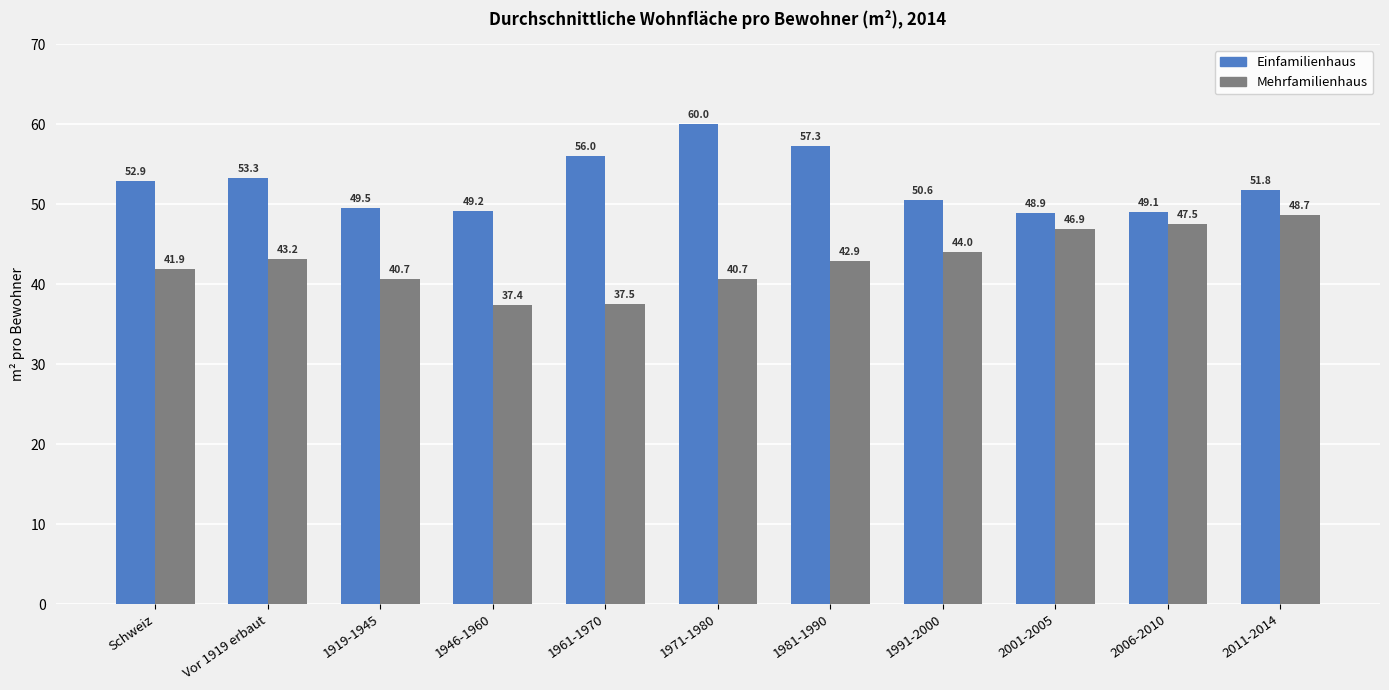

Reading left to right, transcribe all the data shown in this chart.

Einfamilienhaus: Schweiz=52.9	Vor 1919 erbaut=53.3	1919-1945=49.5	1946-1960=49.2	1961-1970=56.0	1971-1980=60.0	1981-1990=57.3	1991-2000=50.6	2001-2005=48.9	2006-2010=49.1	2011-2014=51.8
Mehrfamilienhaus: Schweiz=41.9	Vor 1919 erbaut=43.2	1919-1945=40.7	1946-1960=37.4	1961-1970=37.5	1971-1980=40.7	1981-1990=42.9	1991-2000=44.0	2001-2005=46.9	2006-2010=47.5	2011-2014=48.7